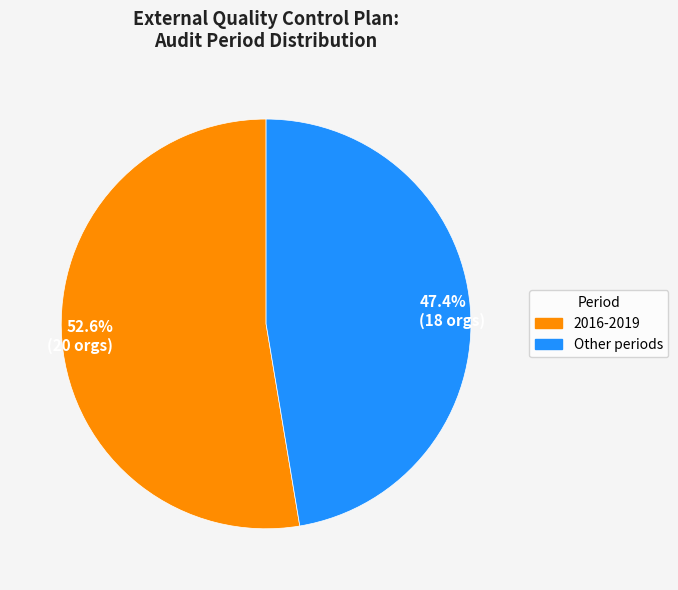

To the nearest percent, what is the average slice percentage?

50%